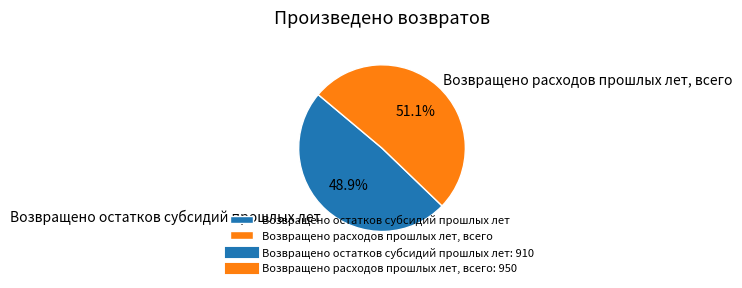

To the nearest percent, what is the difference between the Возвращено остатков субсидий прошлых лет and Возвращено расходов прошлых лет, всего slice percentages?

2%